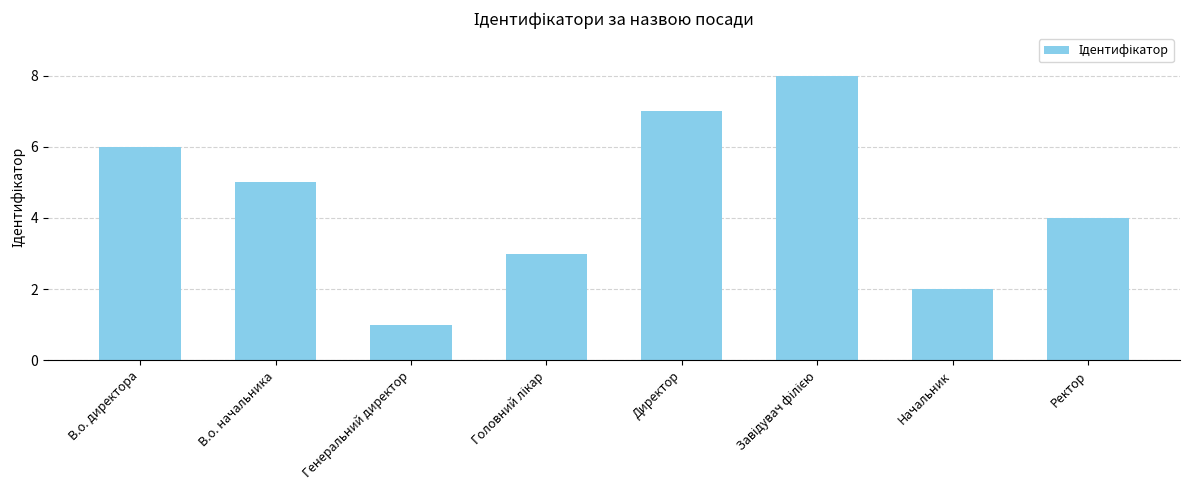

The chart shows a value of 6 at Ректор. True or false?

False